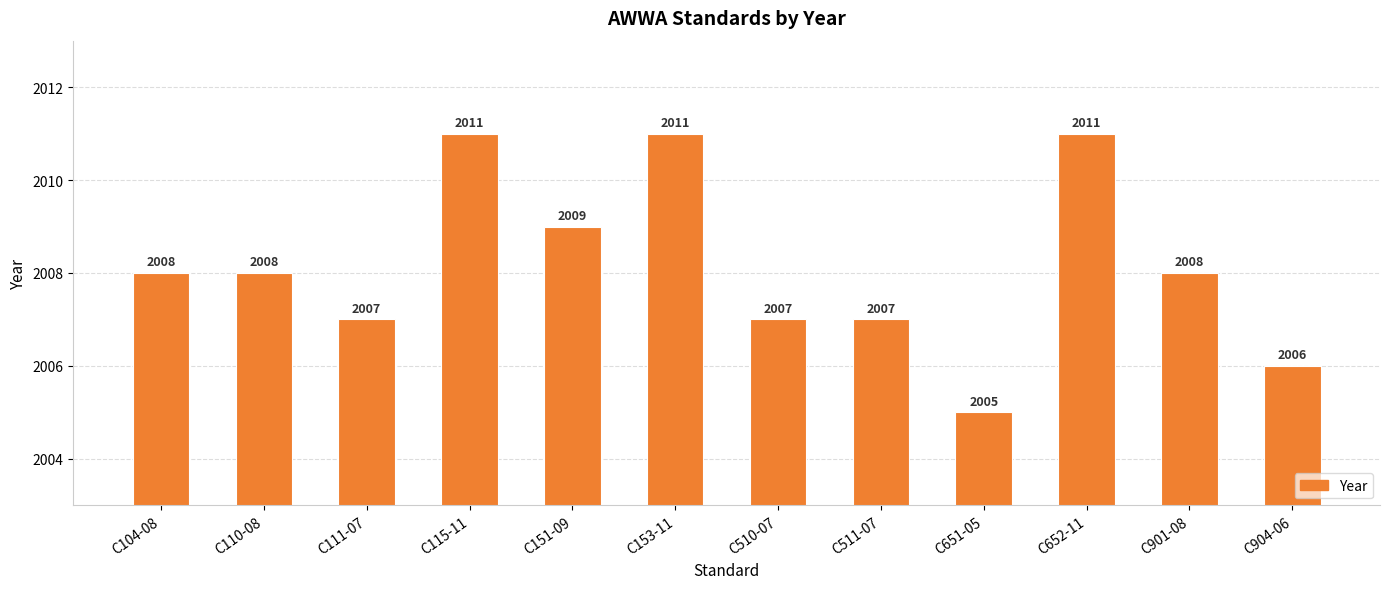

Reading right to left, extract all data points from this chart.

C904-06=2006	C901-08=2008	C652-11=2011	C651-05=2005	C511-07=2007	C510-07=2007	C153-11=2011	C151-09=2009	C115-11=2011	C111-07=2007	C110-08=2008	C104-08=2008